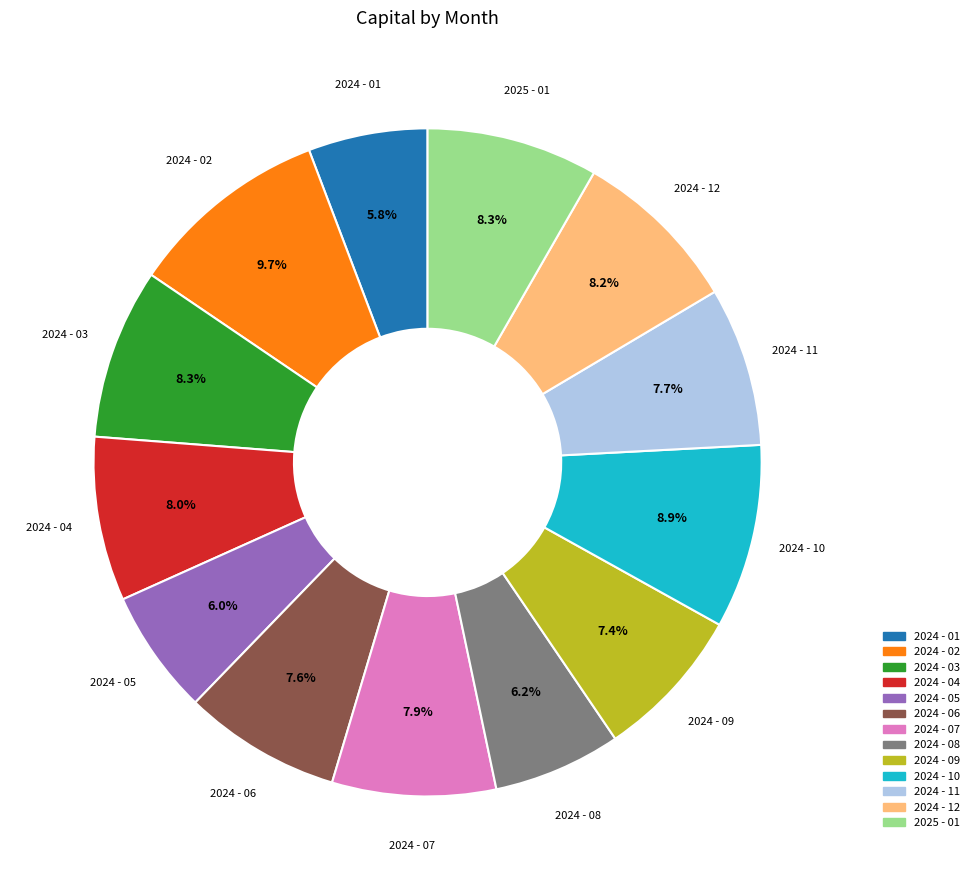

Combined, what portion of the pie is 2024 - 02 and 2025 - 01?

18.0%